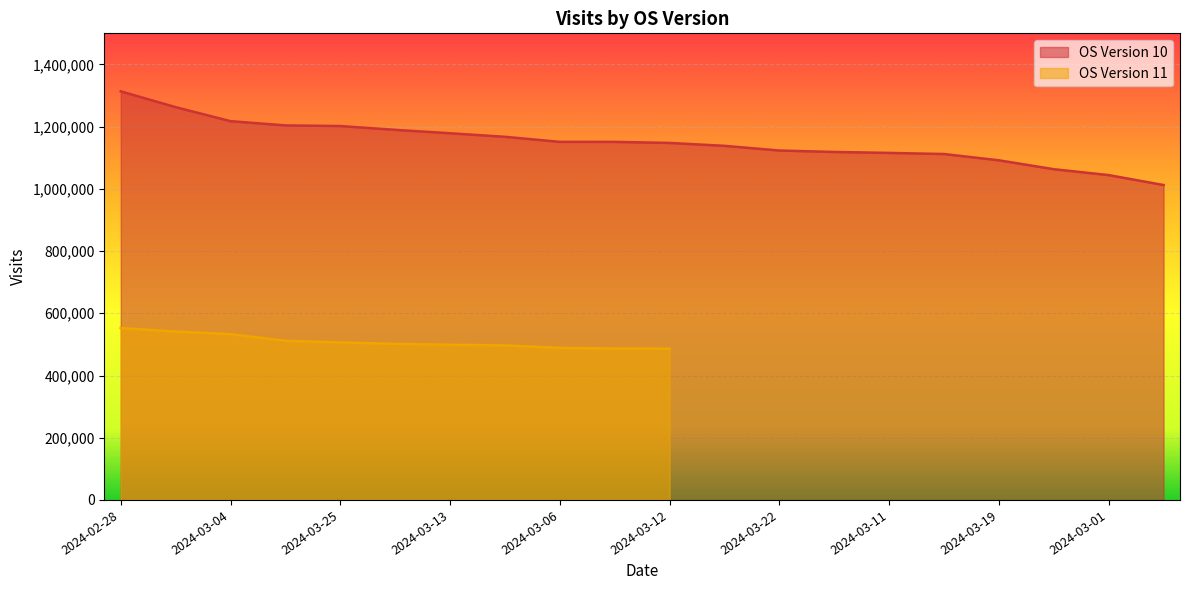

What is the minimum value for OS Version 10?

1012364